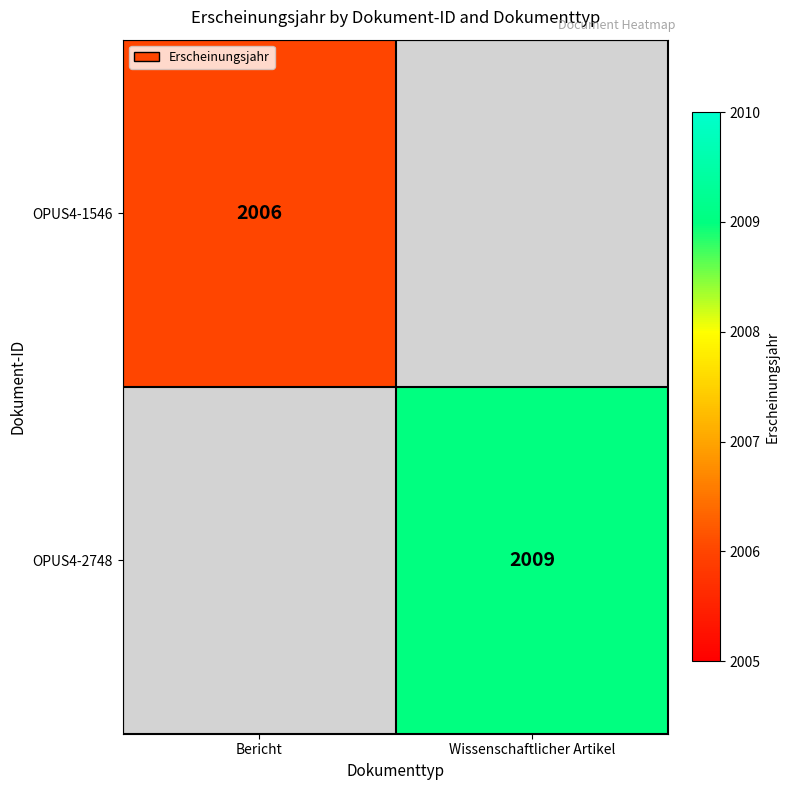

What is the smallest value displayed?

2006.0